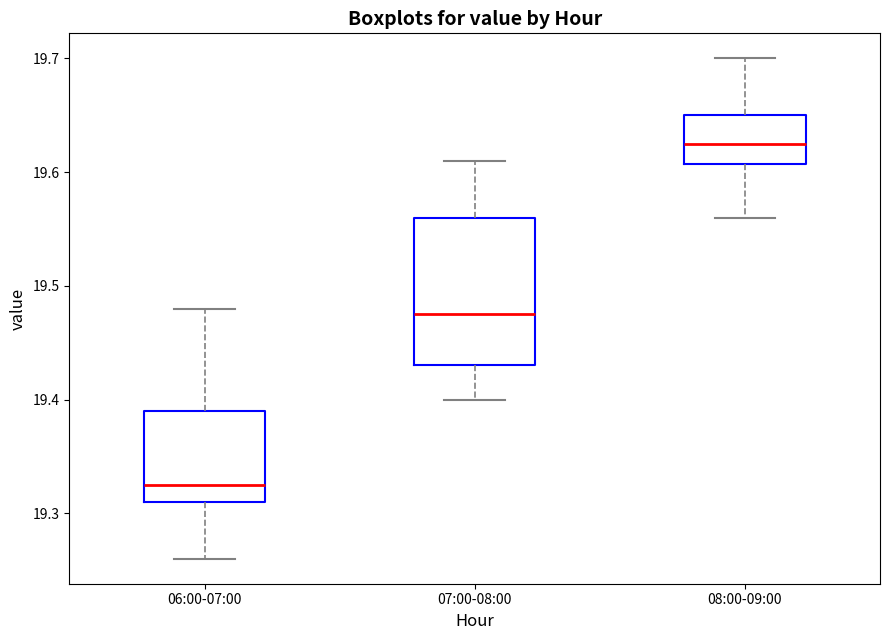

Which box is the tallest, from its lower edge to its upper edge?

07:00-08:00